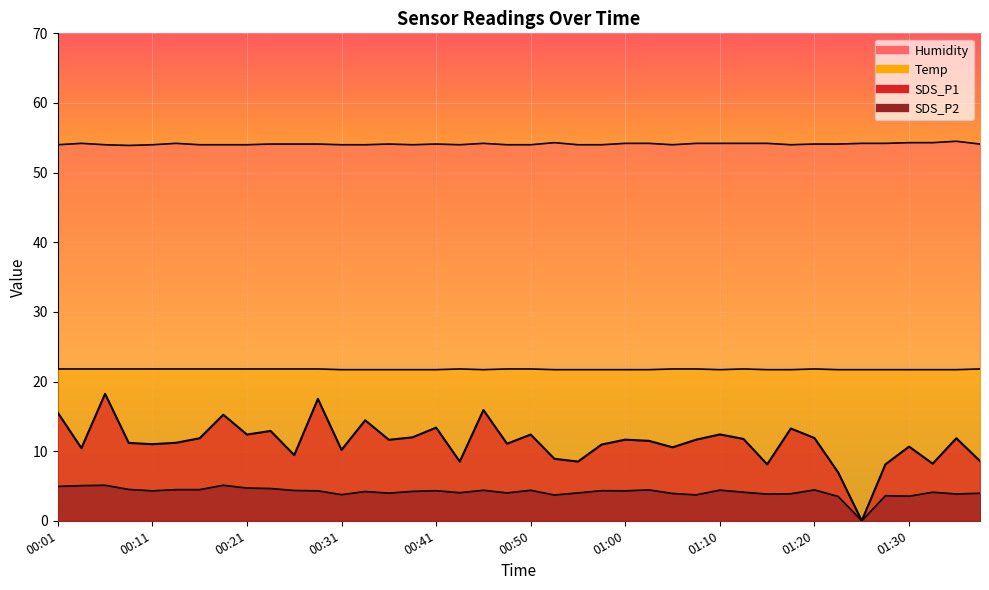

At which label does Humidity reach its minimum?

00:09